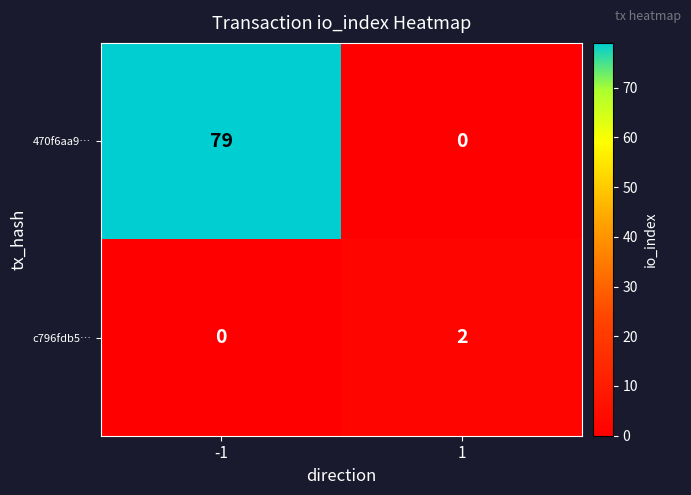

The 470f6aa9… series shows 129 at -1. True or false?

False